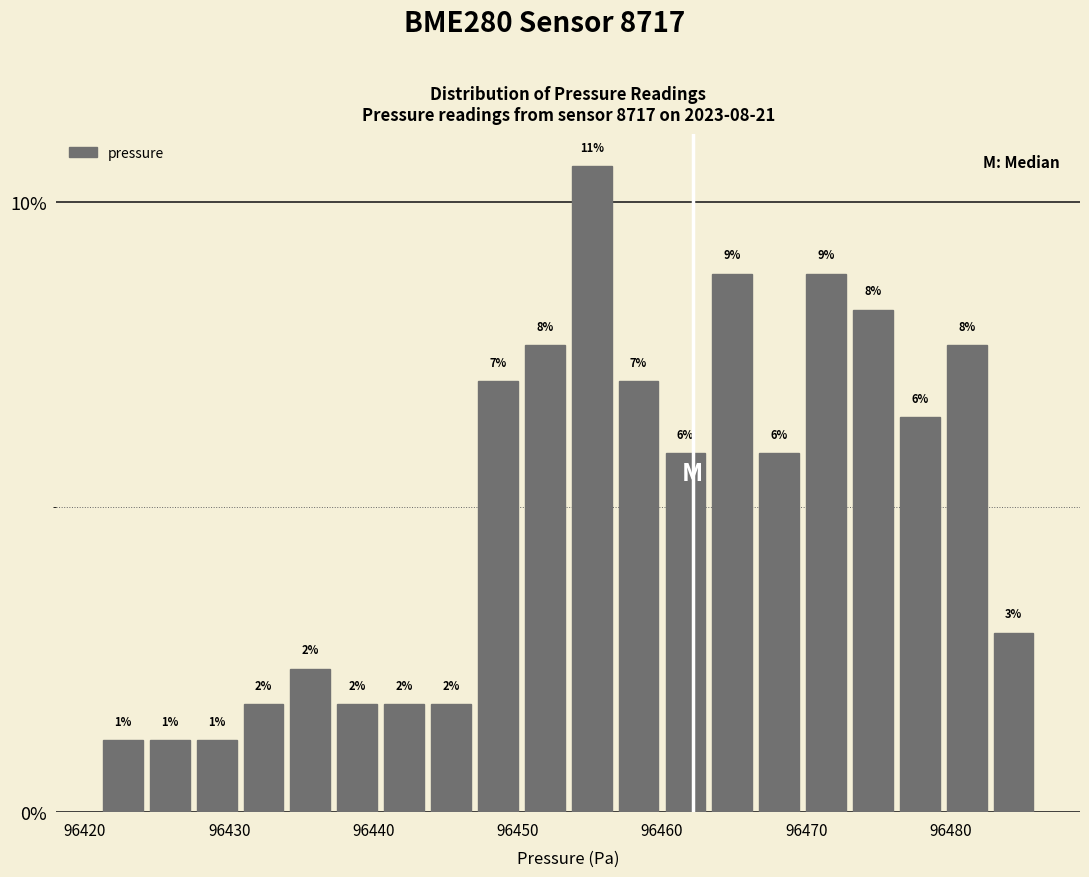

Around what value on the x-axis is the tallest bar? Give the approximate position of its centre, as read against the axis.

96455